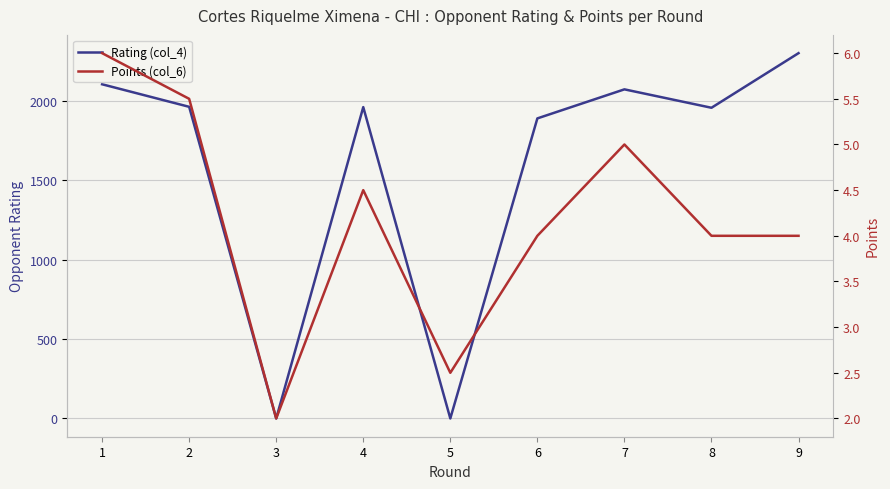

At which label is Rating (col_4) closest to 1150?

6